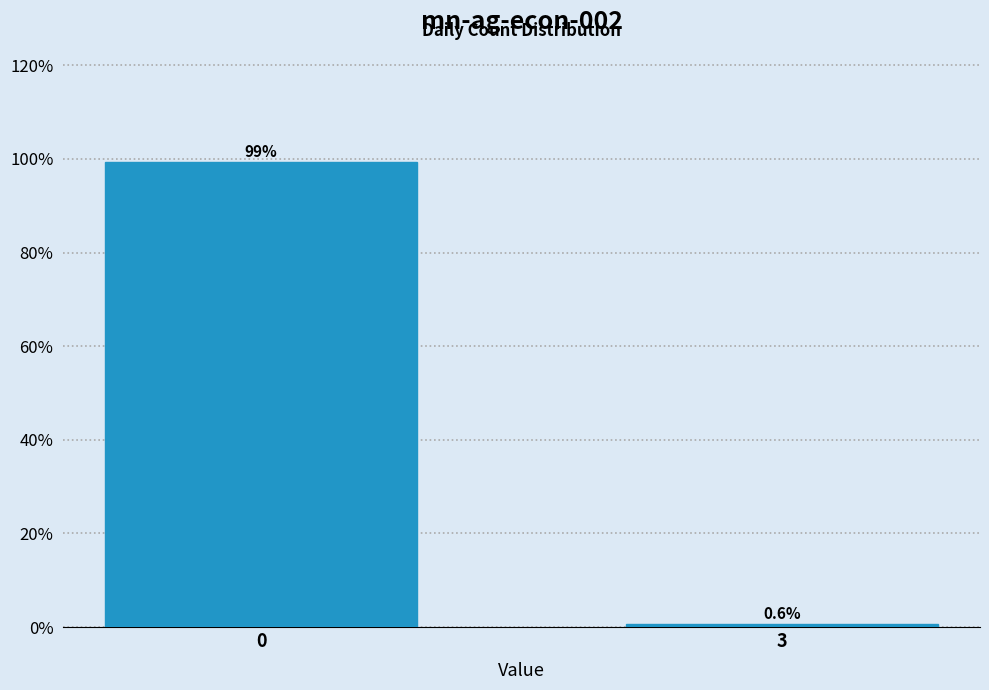

Reading left to right, extract all data points from this chart.

99.4	0.6